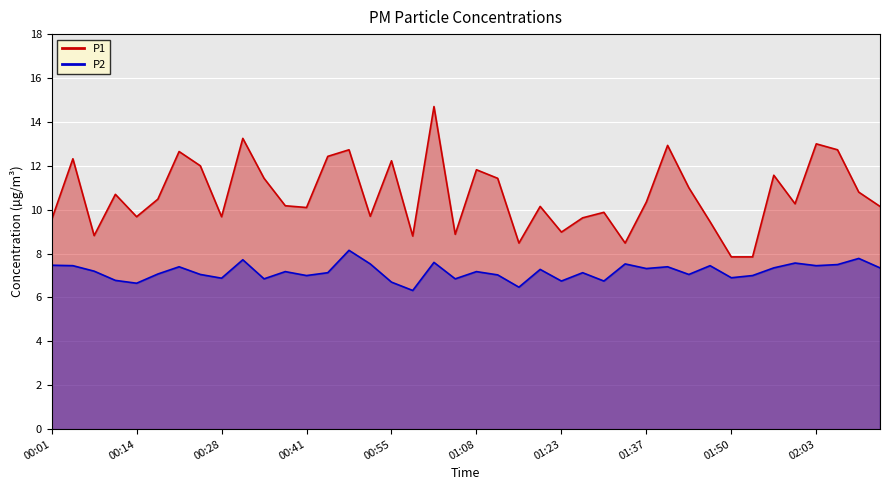

Reading left to right, list all the values displayed in this chart.

P1: 00:01=9.6	00:04=12.3	00:08=8.8	00:11=10.7	00:14=9.7	00:18=10.5	00:21=12.7	00:25=12.0	00:28=9.7	00:31=13.2	00:35=11.4	00:38=10.2	00:41=10.1	00:45=12.4	00:48=12.7	00:51=9.7	00:55=12.2	00:58=8.8	01:01=14.7	01:05=8.9	01:08=11.8	01:12=11.4	01:16=8.5	01:19=10.2	01:23=9.0	01:26=9.6	01:29=9.9	01:33=8.5	01:37=10.3	01:40=12.9	01:43=11.0	01:47=9.4	01:50=7.8	01:53=7.8	01:57=11.6	02:00=10.3	02:03=13.0	02:07=12.7	02:10=10.8	02:13=10.2
P2: 00:01=7.5	00:04=7.5	00:08=7.2	00:11=6.8	00:14=6.7	00:18=7.1	00:21=7.4	00:25=7.0	00:28=6.9	00:31=7.7	00:35=6.8	00:38=7.2	00:41=7.0	00:45=7.1	00:48=8.2	00:51=7.5	00:55=6.7	00:58=6.3	01:01=7.6	01:05=6.8	01:08=7.2	01:12=7.0	01:16=6.5	01:19=7.3	01:23=6.8	01:26=7.1	01:29=6.8	01:33=7.5	01:37=7.3	01:40=7.4	01:43=7.0	01:47=7.5	01:50=6.9	01:53=7.0	01:57=7.3	02:00=7.6	02:03=7.5	02:07=7.5	02:10=7.8	02:13=7.3